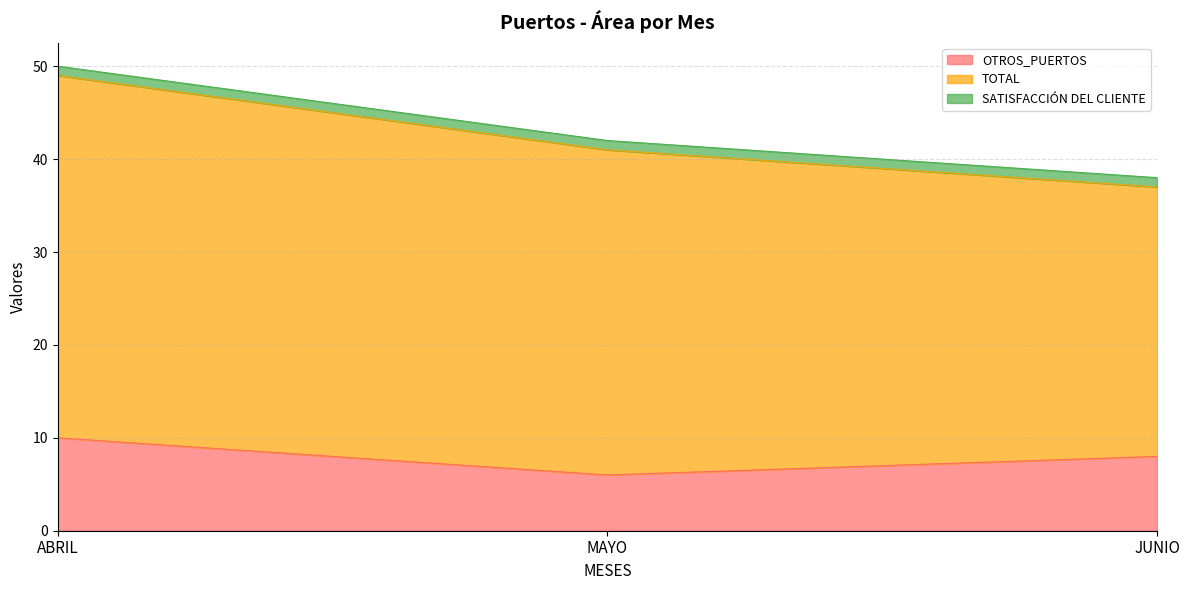

Which has a higher value, ABRIL or JUNIO?

ABRIL